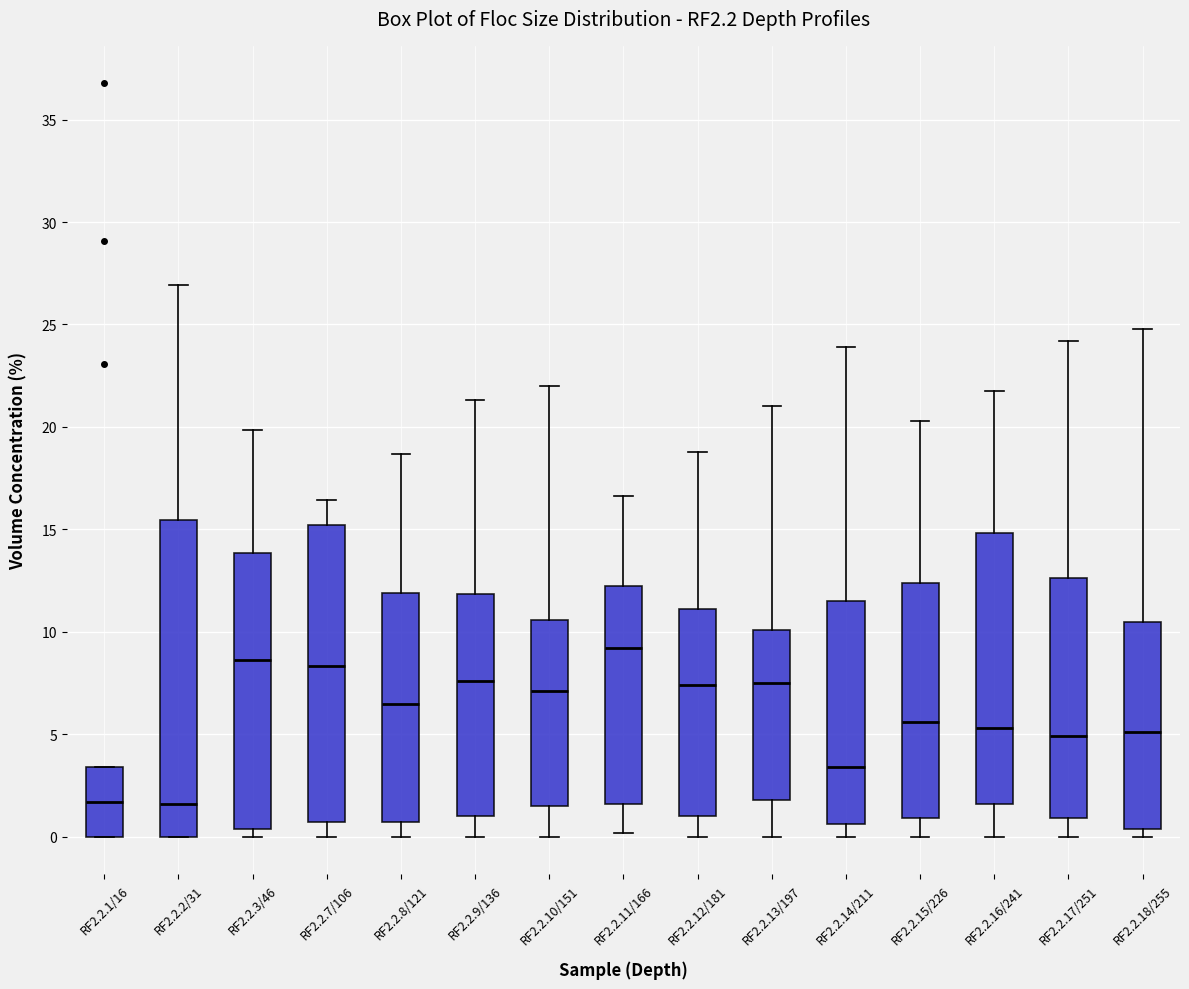

Which box is the tallest, from its lower edge to its upper edge?

RF2.2.2/31